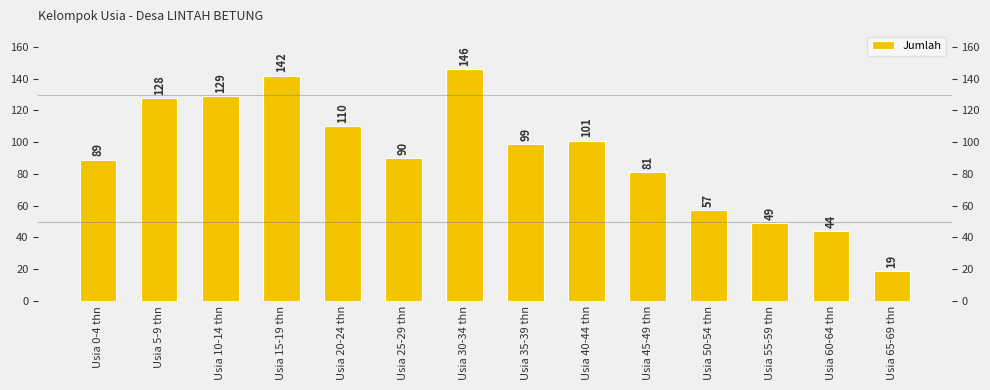

Are the bars horizontal?

No